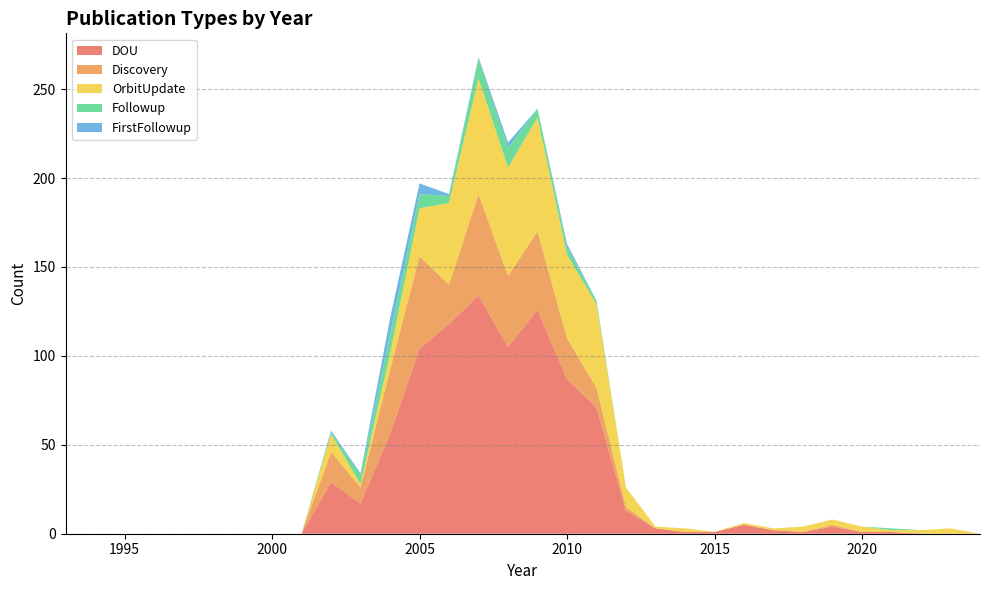

Reading right to left, transcribe all the data shown in this chart.

DOU: 2024=0	2023=0	2022=0	2021=1	2020=1	2019=4	2018=1	2017=2	2016=5	2015=1	2014=1	2013=3	2012=13	2011=71	2010=87	2009=126	2008=105	2007=134	2006=118	2005=104	2004=56	2003=17	2002=29	2001=0	2000=0	1999=0	1998=0	1997=0	1996=0	1995=0	1994=0	1993=0
Discovery: 2024=0	2023=0	2022=0	2021=0	2020=0	2019=1	2018=0	2017=0	2016=0	2015=0	2014=0	2013=0	2012=2	2011=11	2010=23	2009=44	2008=40	2007=57	2006=22	2005=52	2004=36	2003=9	2002=17	2001=0	2000=0	1999=0	1998=0	1997=0	1996=0	1995=0	1994=0	1993=0
OrbitUpdate: 2024=0	2023=3	2022=2	2021=1	2020=3	2019=3	2018=3	2017=1	2016=1	2015=0	2014=2	2013=1	2012=11	2011=47	2010=47	2009=64	2008=61	2007=65	2006=46	2005=27	2004=9	2003=2	2002=10	2001=0	2000=0	1999=0	1998=0	1997=0	1996=0	1995=0	1994=0	1993=0
Followup: 2024=0	2023=0	2022=0	2021=1	2020=0	2019=0	2018=0	2017=0	2016=0	2015=0	2014=0	2013=0	2012=0	2011=2	2010=4	2009=5	2008=11	2007=11	2006=4	2005=8	2004=11	2003=5	2002=1	2001=0	2000=0	1999=0	1998=0	1997=0	1996=0	1995=0	1994=0	1993=0
FirstFollowup: 2024=0	2023=0	2022=0	2021=0	2020=0	2019=0	2018=0	2017=0	2016=0	2015=0	2014=0	2013=0	2012=0	2011=0	2010=2	2009=0	2008=3	2007=1	2006=1	2005=6	2004=9	2003=1	2002=1	2001=0	2000=0	1999=0	1998=0	1997=0	1996=0	1995=0	1994=0	1993=0